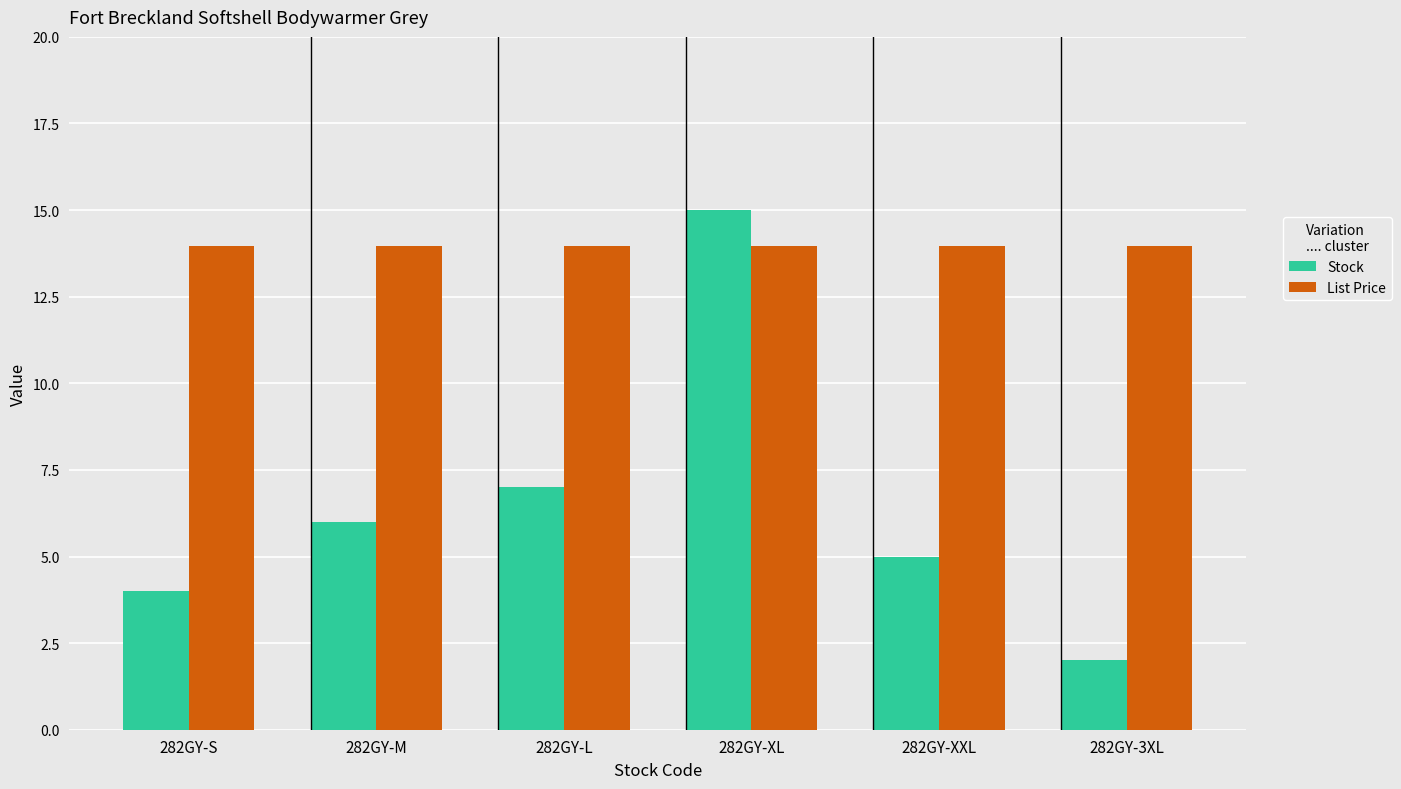

What is the value of the Stock bar at the 4th from the left?

15.0